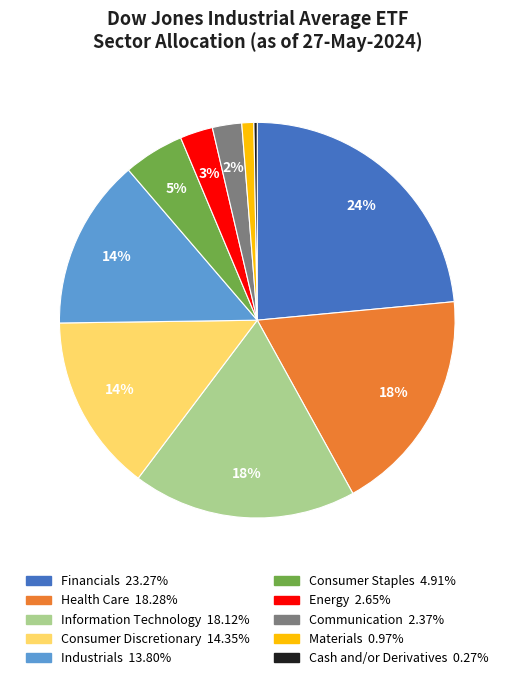

Is there any slice that represents more than half of the pie?

No